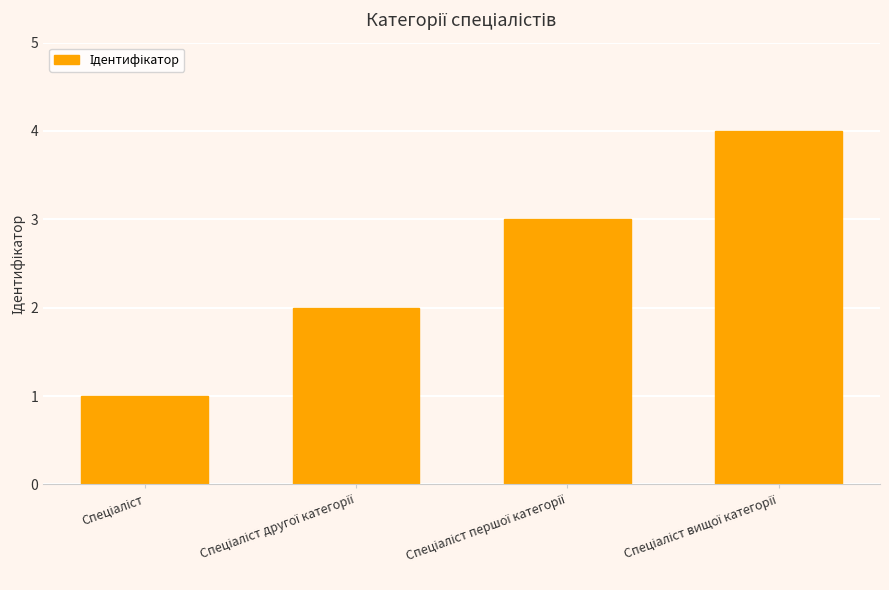

What is the difference between the maximum and minimum values?

3